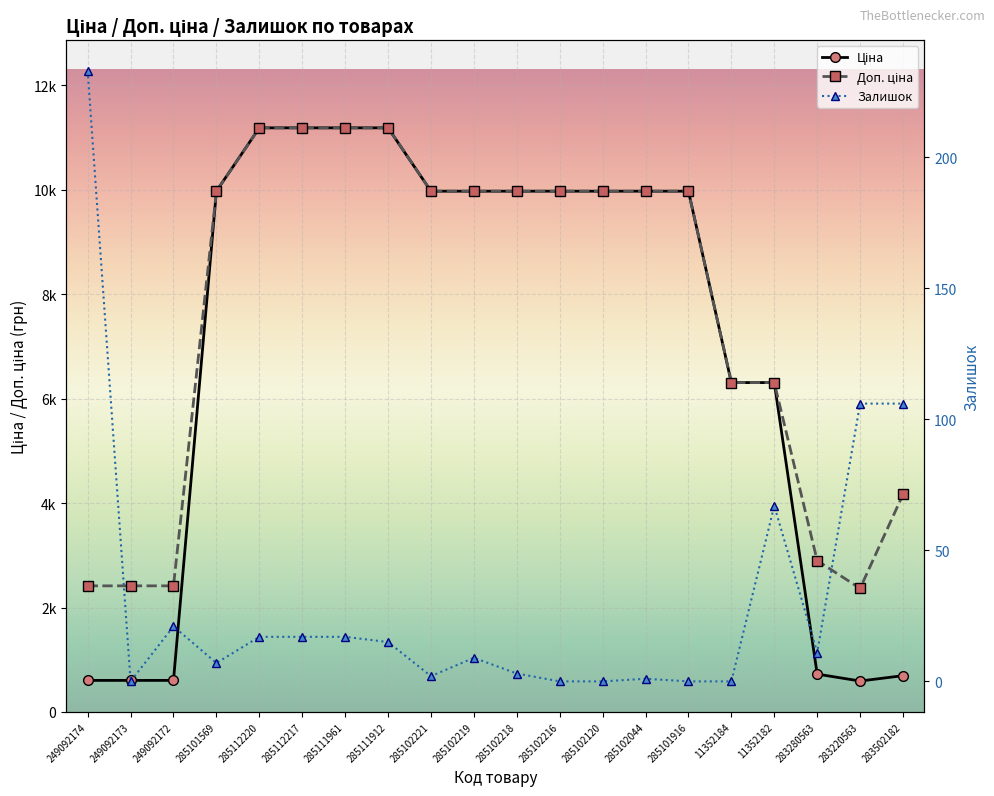

True or false: Доп. ціна and Залишок cross at least once.

False